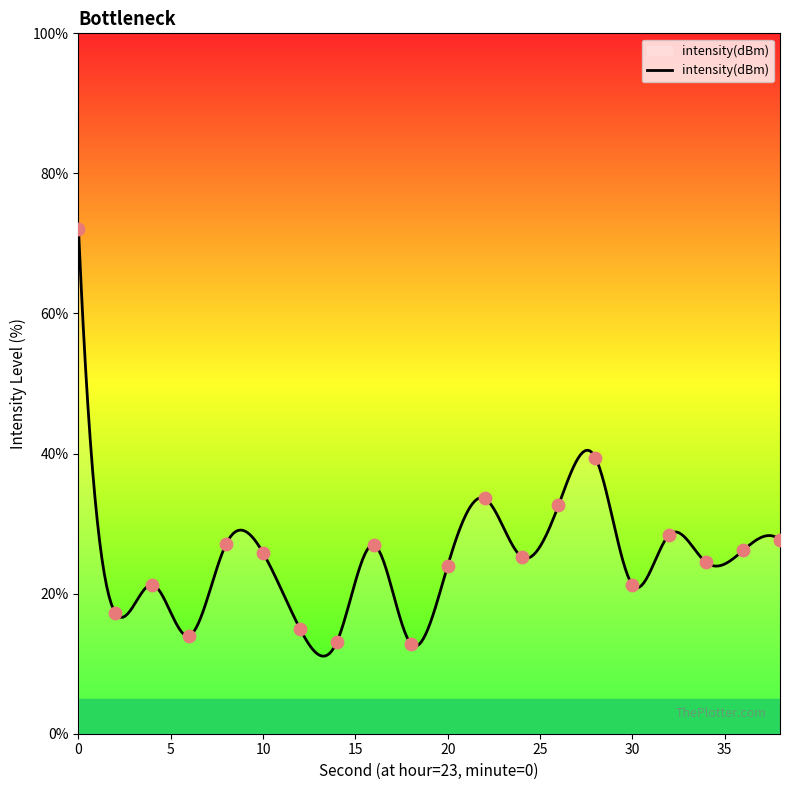

What is the change in value from 8 to 36?

-0.9